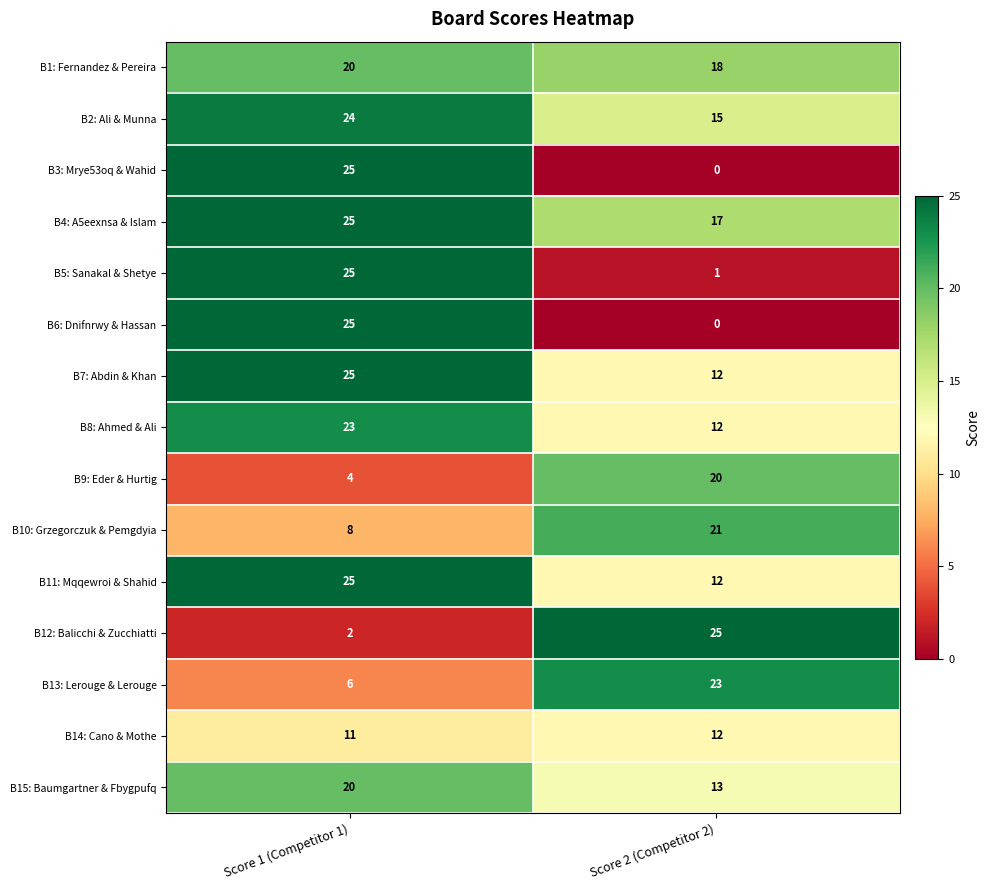

True or false: B10: Grzegorczuk & Pemgdyia has a value of 14 at Score 1 (Competitor 1).

False